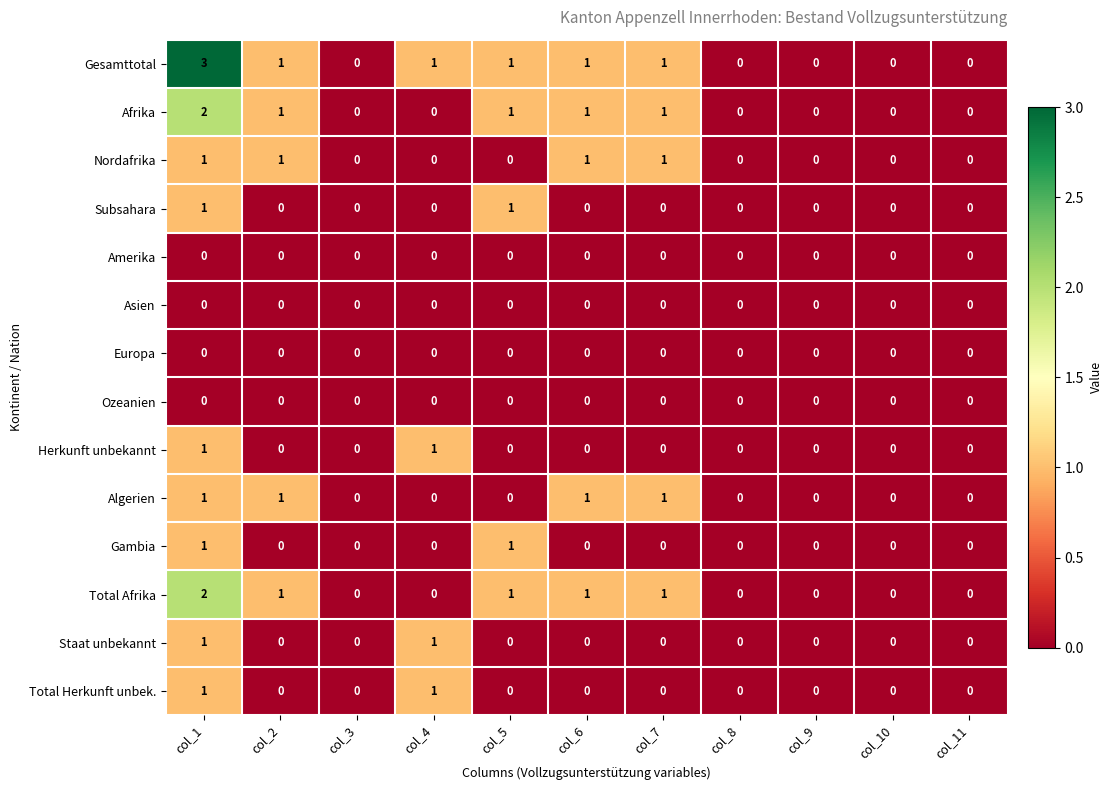

Is it true that Staat unbekannt equals 0 at col_5?

True